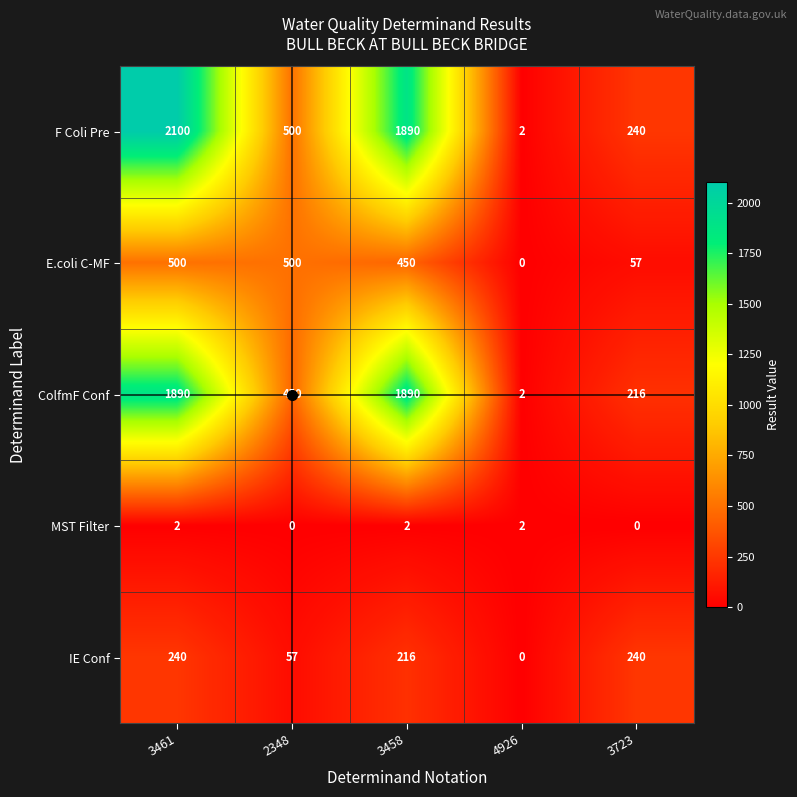

What is the difference between the highest and lowest values at 2348?

500